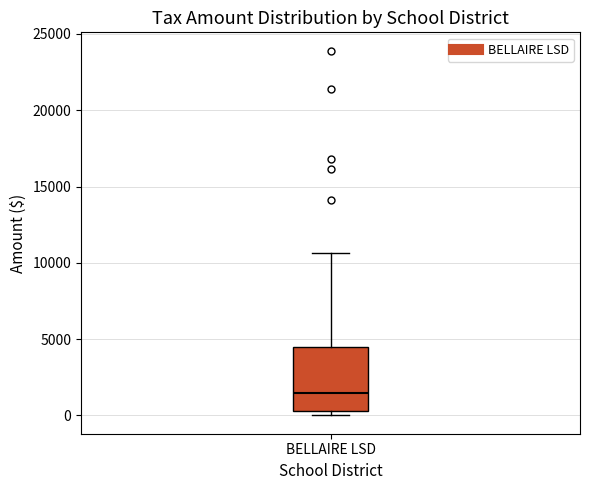

Where does the upper whisker of the box for BELLAIRE LSD end on the y-axis? The values are not printed on the chart, so give them approximately, as read against the axis.

10500